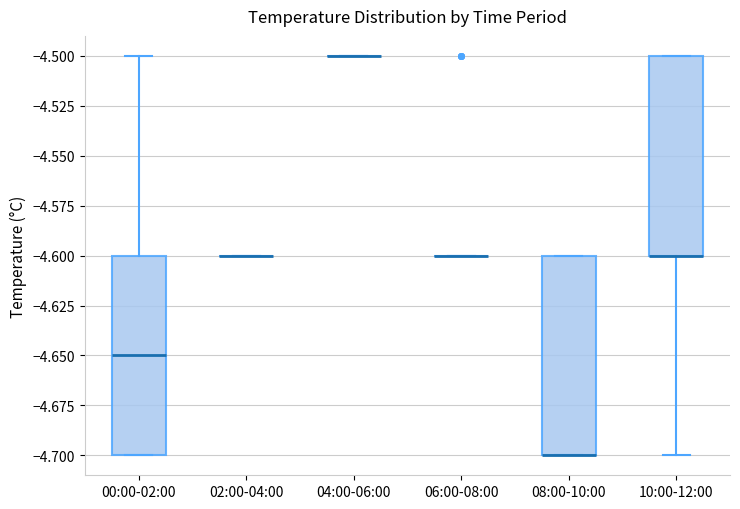

Reading left to right, read every box against the y-axis: the position of its median line, the range the box covers, and the ends of its whiskers. The values are not printed on the chart, so give them approximately, as read against the axis.

00:00-02:00: median -4.65, box -4.70 to -4.60, whiskers -4.70 to -4.50
02:00-04:00: box collapsed to a line at -4.60, whiskers -4.60 to -4.60
04:00-06:00: box collapsed to a line at -4.50, whiskers -4.50 to -4.50
06:00-08:00: box collapsed to a line at -4.60, whiskers -4.60 to -4.60
08:00-10:00: median -4.70 (drawn on the box's lower edge), box -4.70 to -4.60, whiskers -4.70 to -4.60
10:00-12:00: median -4.60 (drawn on the box's lower edge), box -4.60 to -4.50, whiskers -4.70 to -4.50